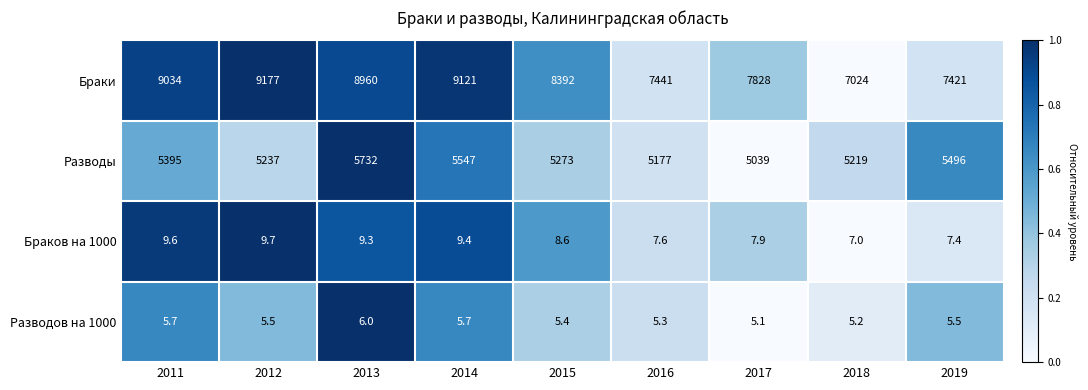

What is the maximum value shown in the chart?

9177.0